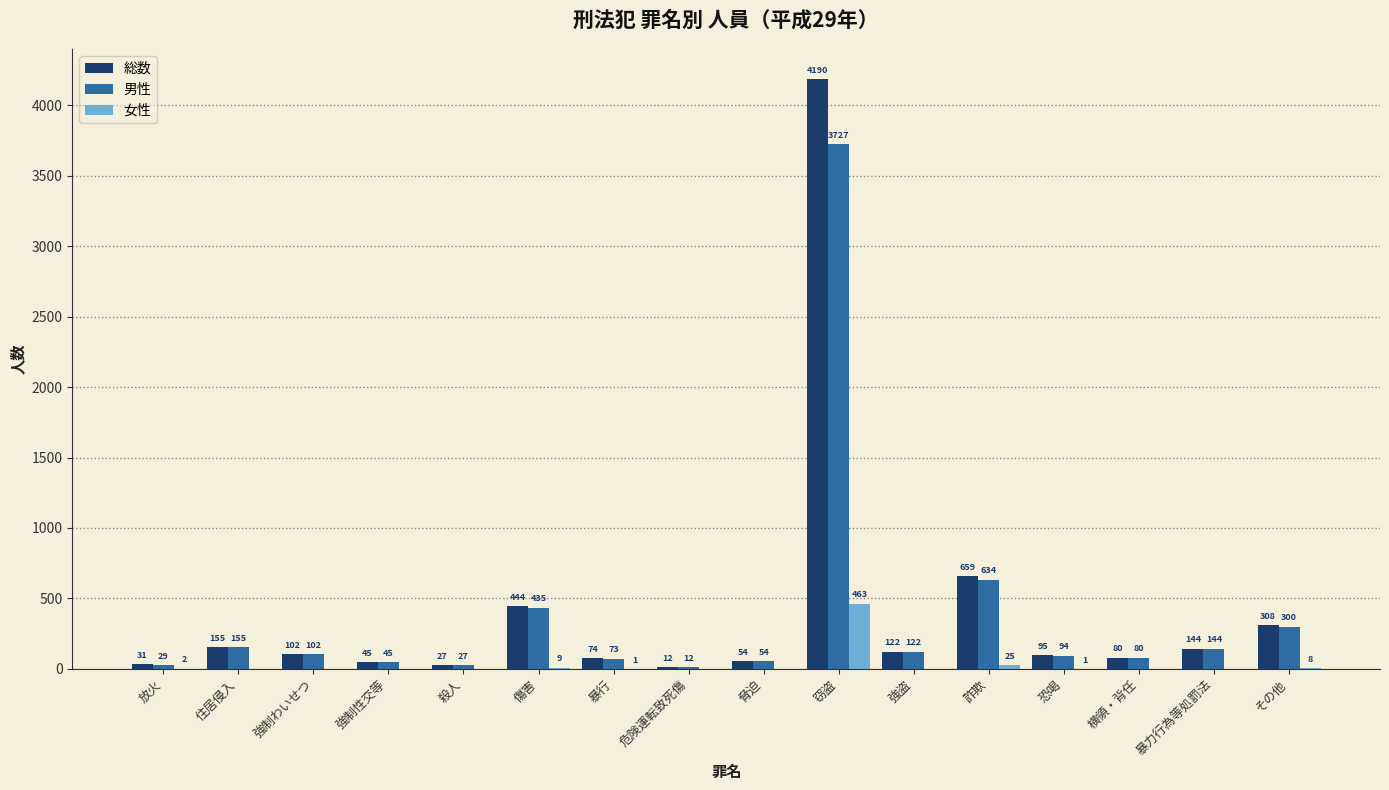

What is the difference between the 総数 values at 暴行 and 強制性交等?

29